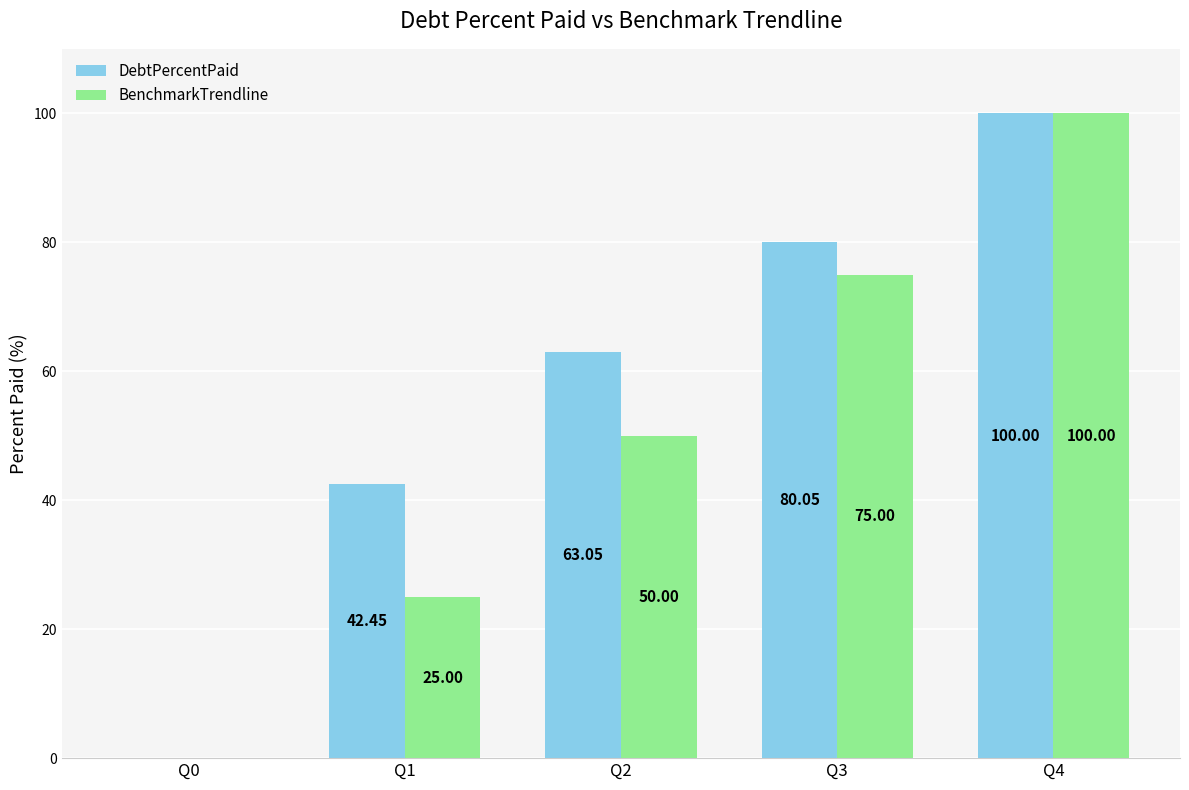

What are all the series names shown in the legend?

DebtPercentPaid, BenchmarkTrendline